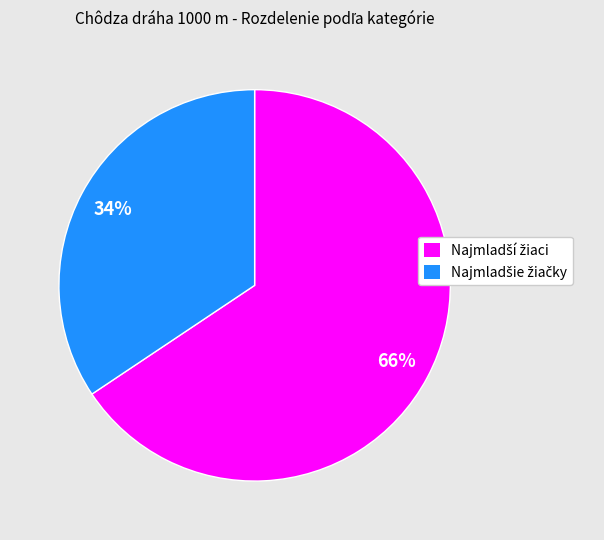

Does any single category account for the majority?

Yes